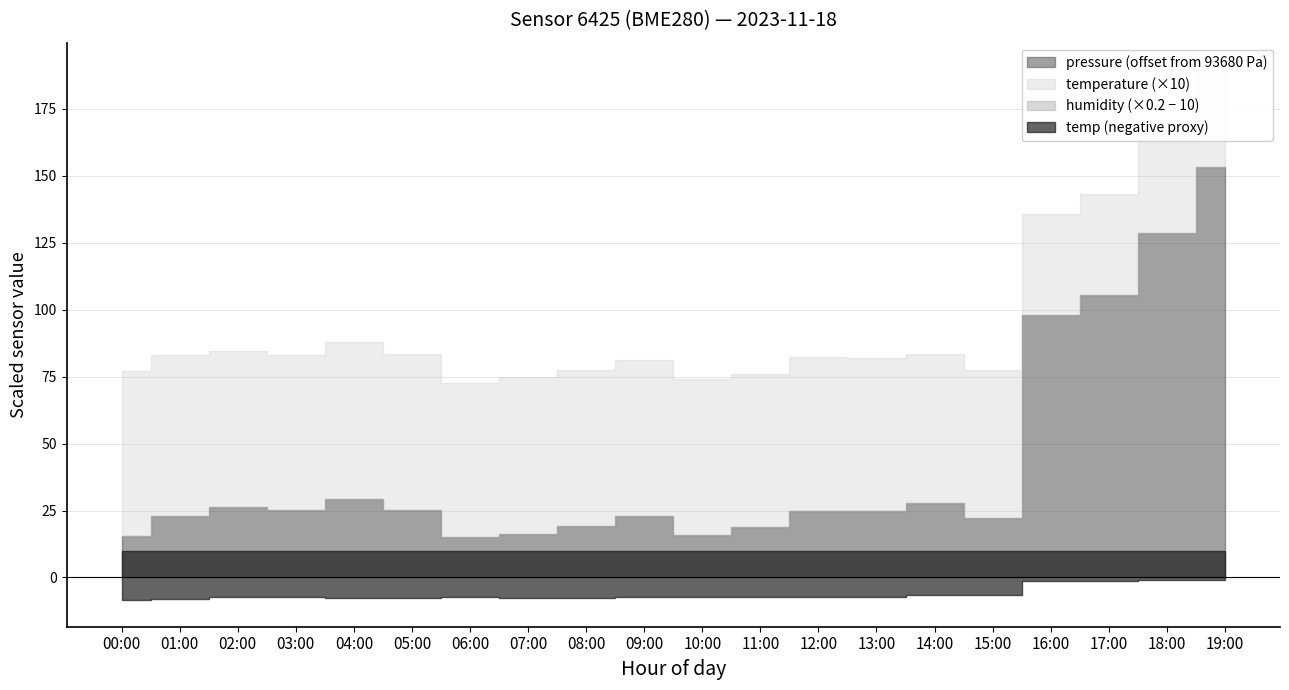

What position from the right is 14:00?

6